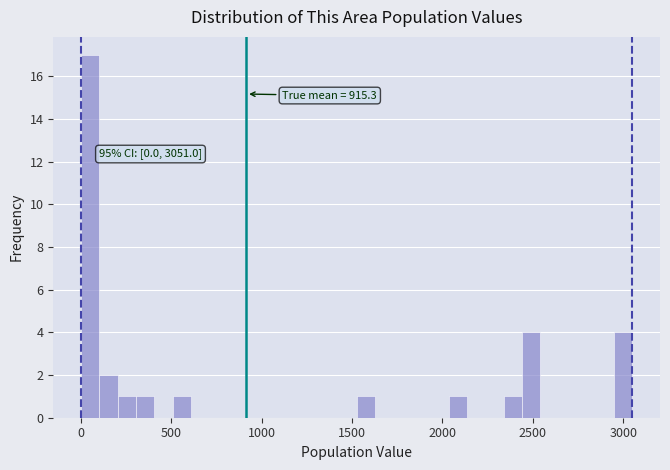

Read against the x-axis, roughly where is the centre of the tallest bar?

50